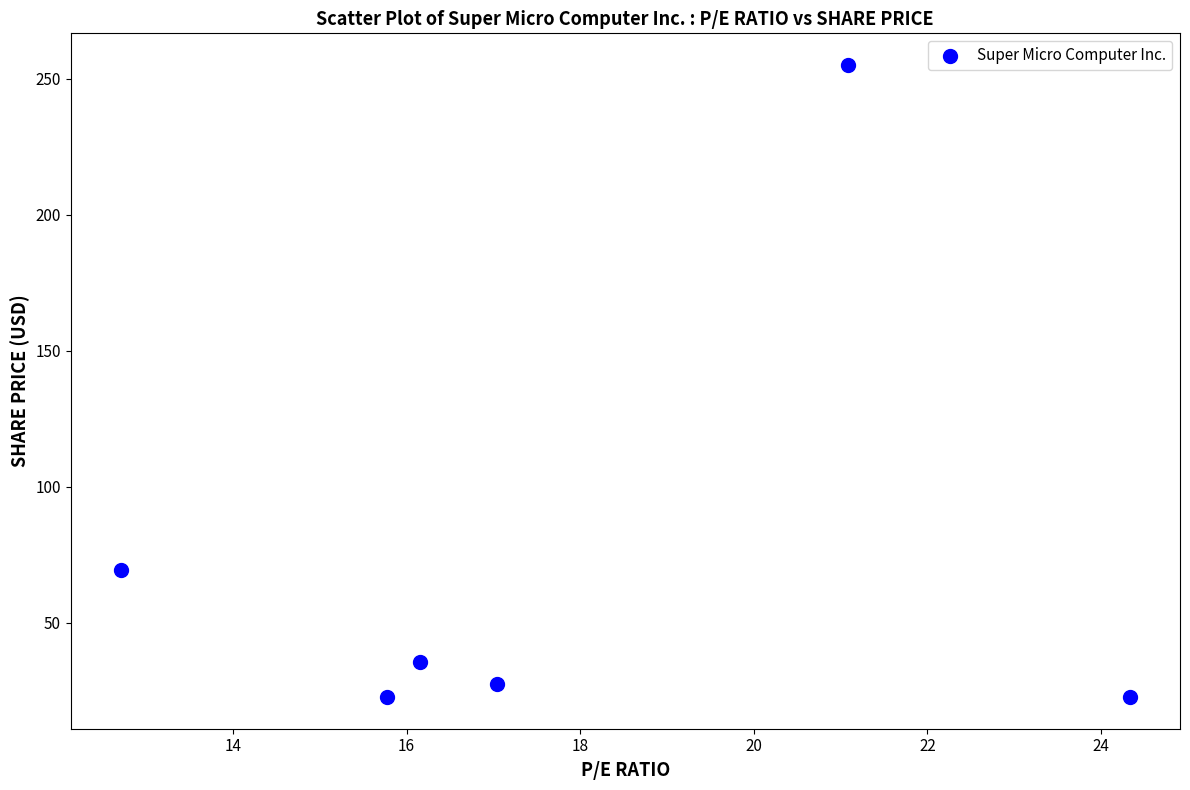

What is the range of X values (max minus min)?

11.6